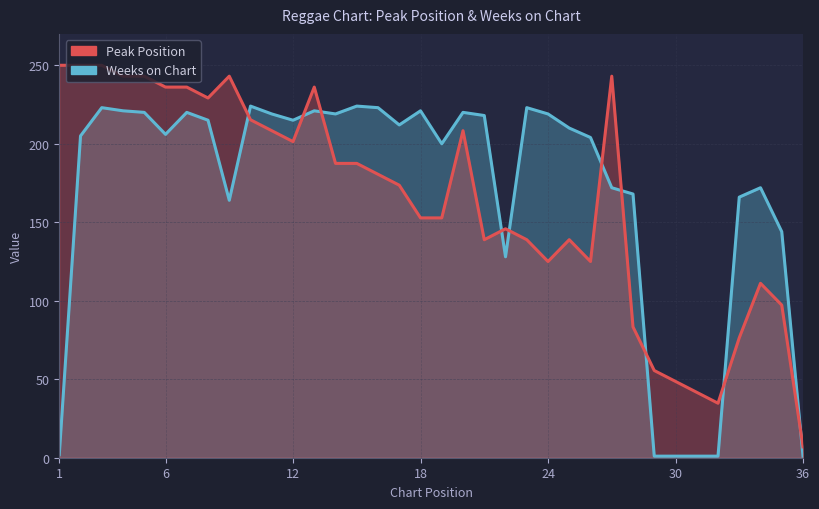

True or false: Peak Position has more than 0 points higher than both neighbors.

True